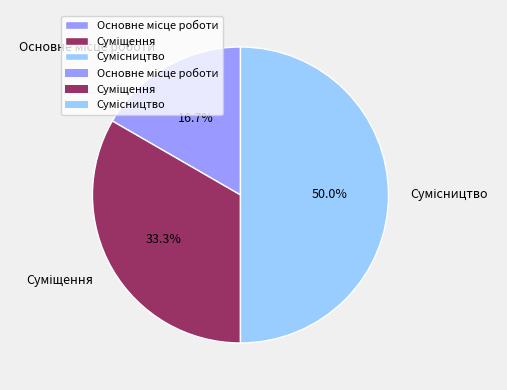

Which slice is the largest?

Сумісництво